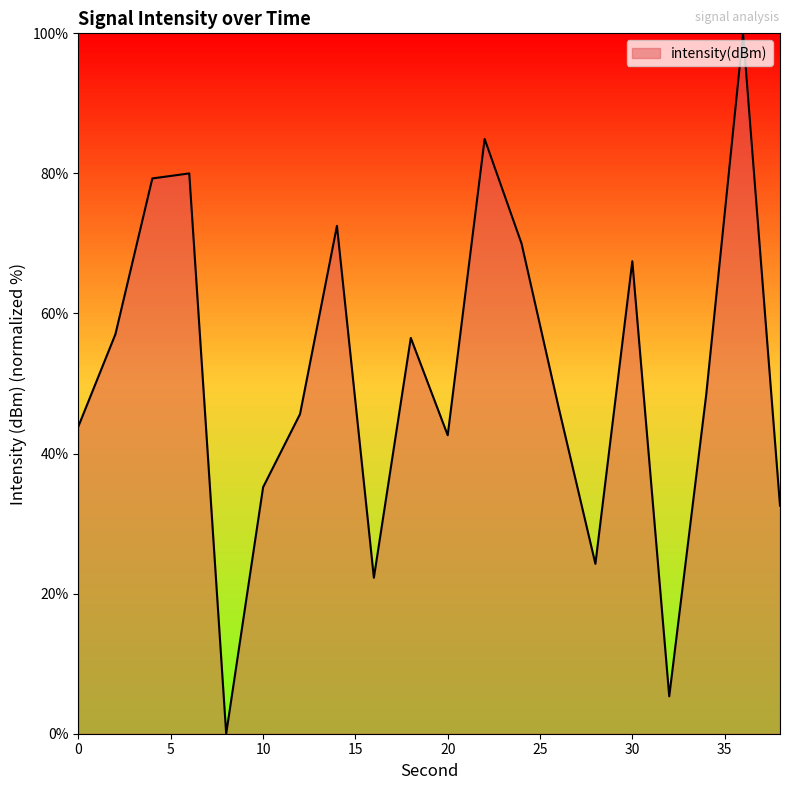

What is the greatest value displayed?

100.0